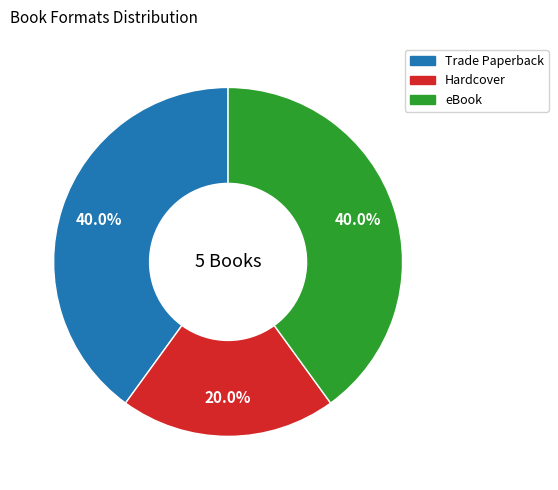

How many slices are in this pie chart?

3